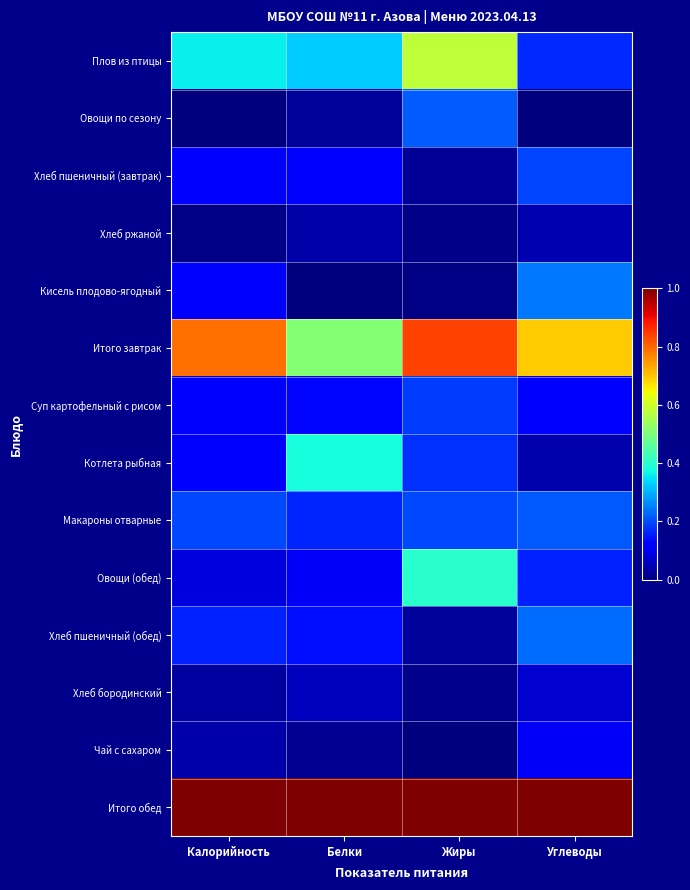

List the series in order of their peak value, lowest first.

Хлеб ржаной, Хлеб бородинский, Чай с сахаром, Суп картофельный с рисом, Хлеб пшеничный (завтрак), Макароны отварные, Овощи по сезону, Хлеб пшеничный (обед), Кисель плодово-ягодный, Котлета рыбная, Овощи (обед), Плов из птицы, Итого завтрак, Итого обед